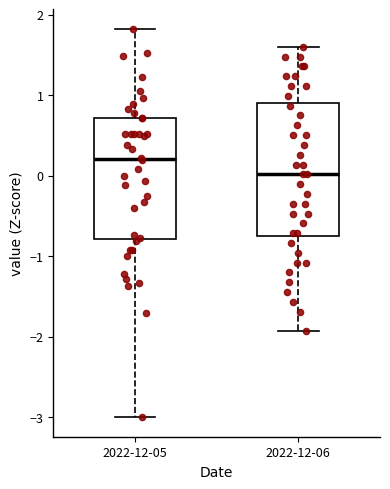

Which box has the lowest median line?

2022-12-06